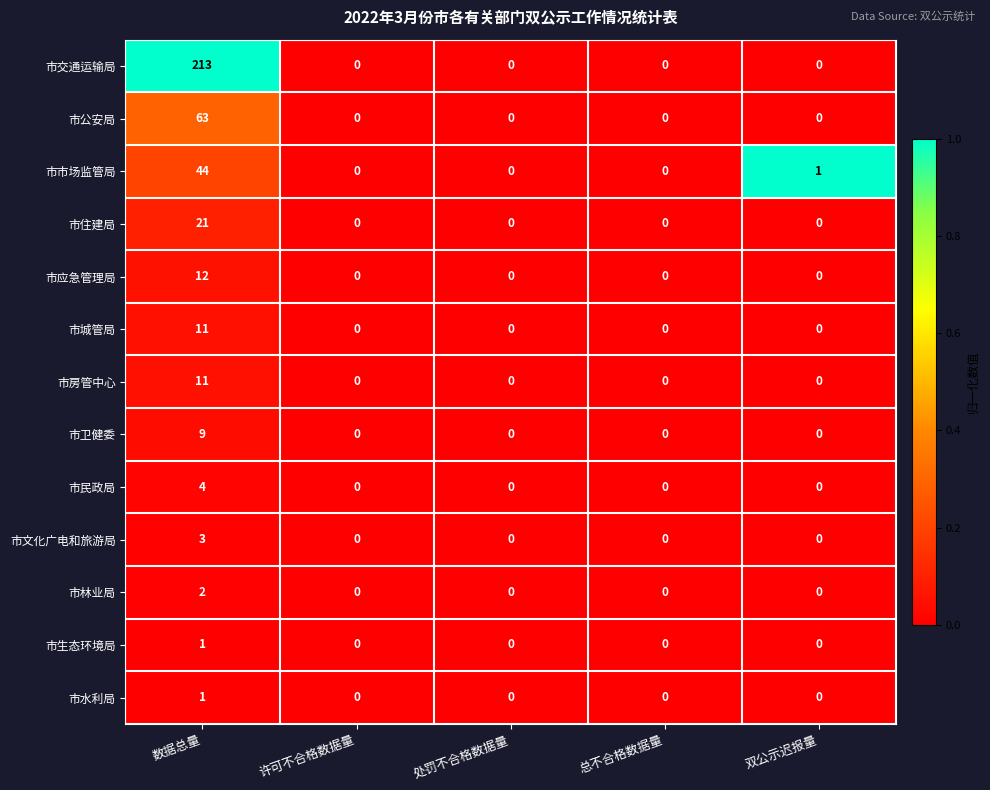

Count the number of categories in the chart.

5